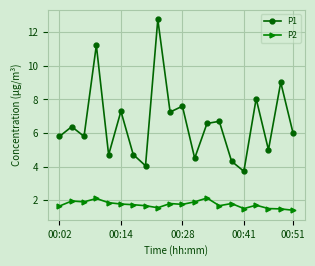

Which series has the largest total across all categories?

P1